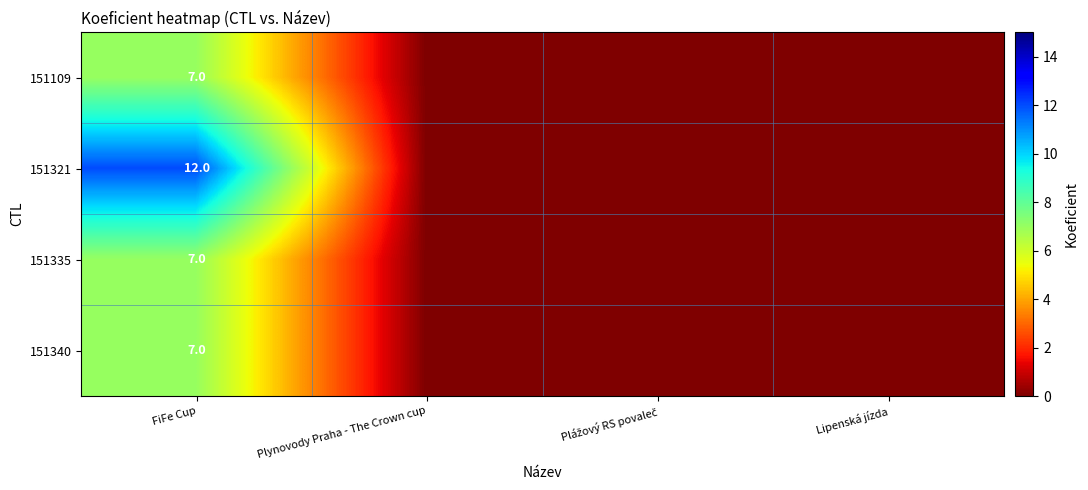

What is the total value across all series at FiFe Cup?

33